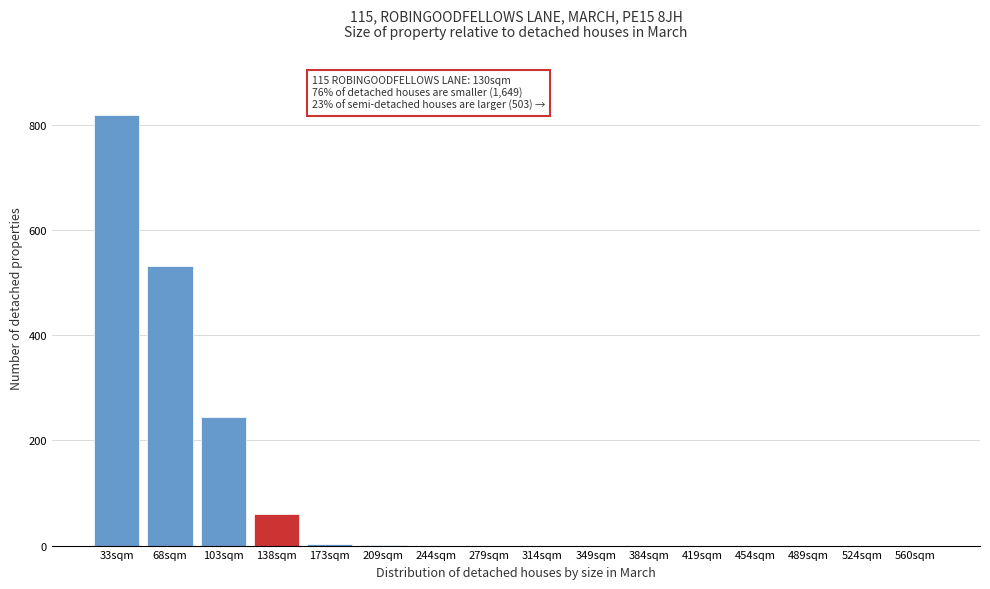

What is the change in value from 33sqm to 560sqm?

-820